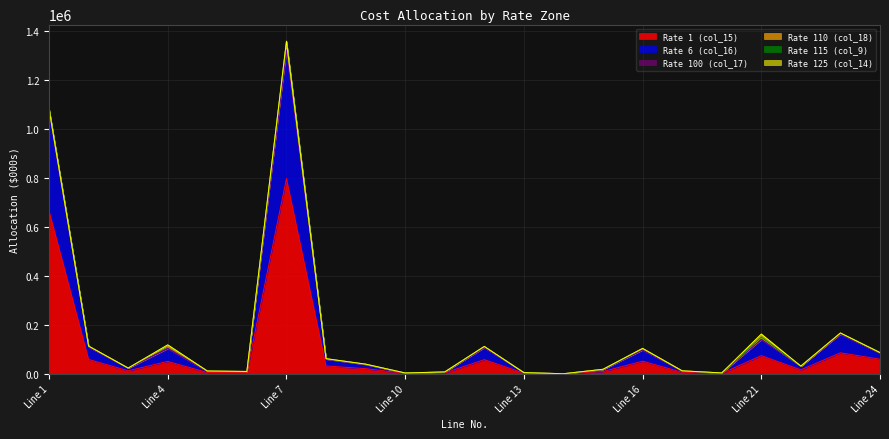

Which series changed the most between Line 8 and Line 22?

Rate 6 (col_16)